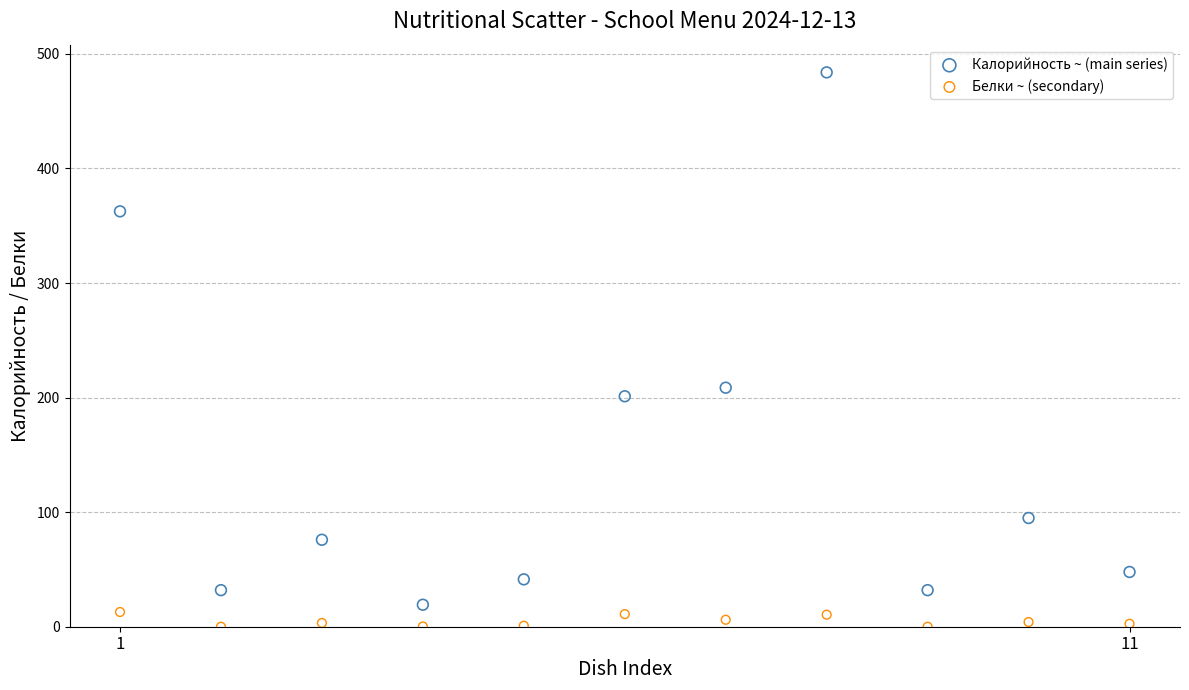

Which series has the widest spread of Y values?

Калорийность ~ (main series)